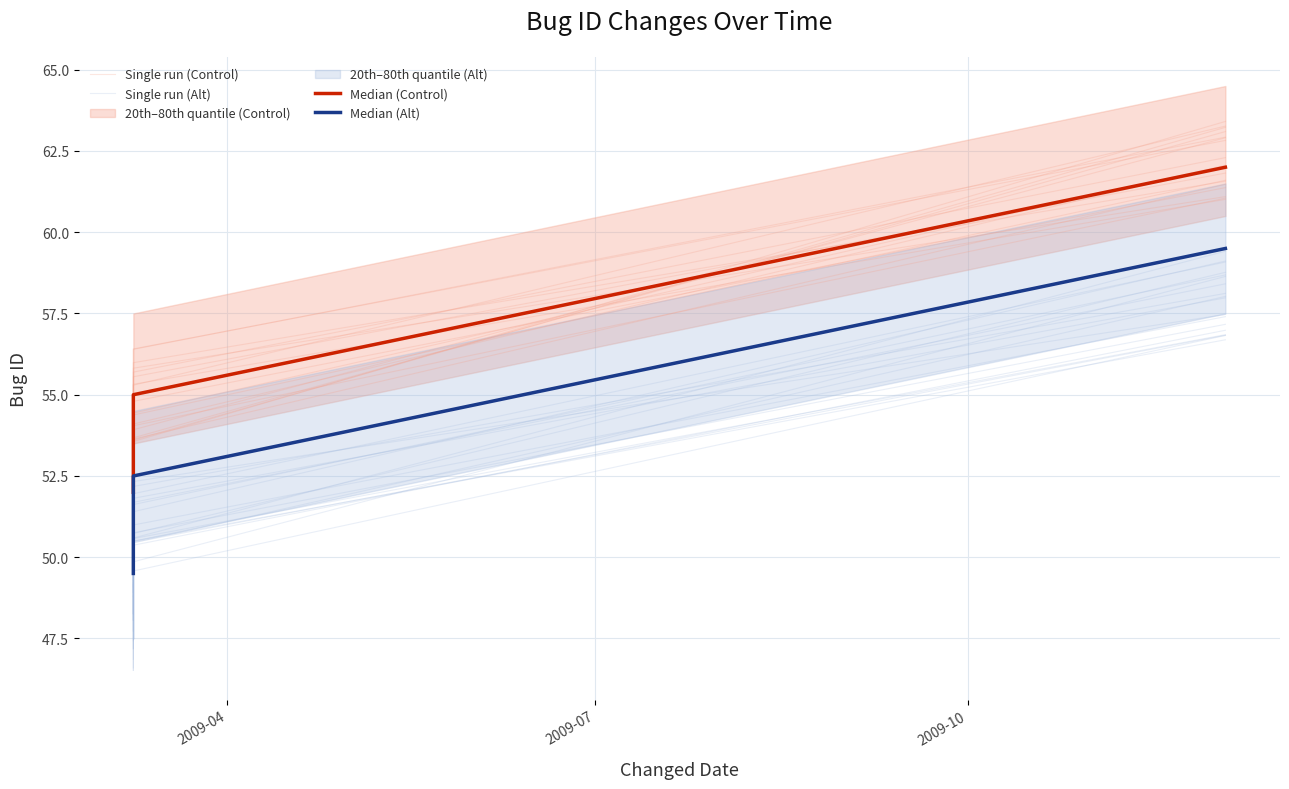

What is the difference between the maximum and minimum values in the Median (Control) series?

10.0